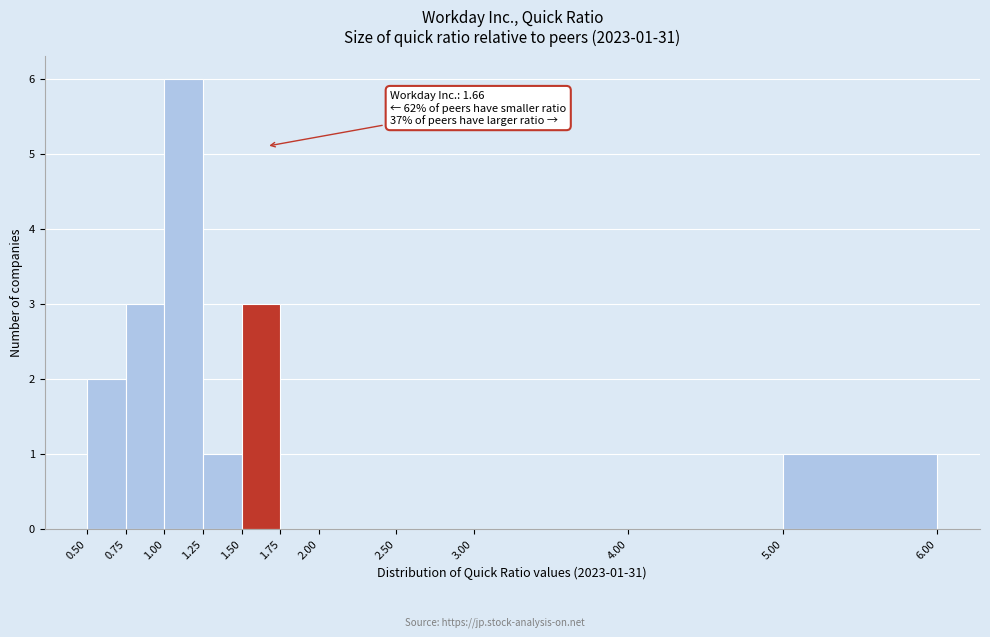

Over which range of the x-axis is the bar tallest?

1.00 to 1.25